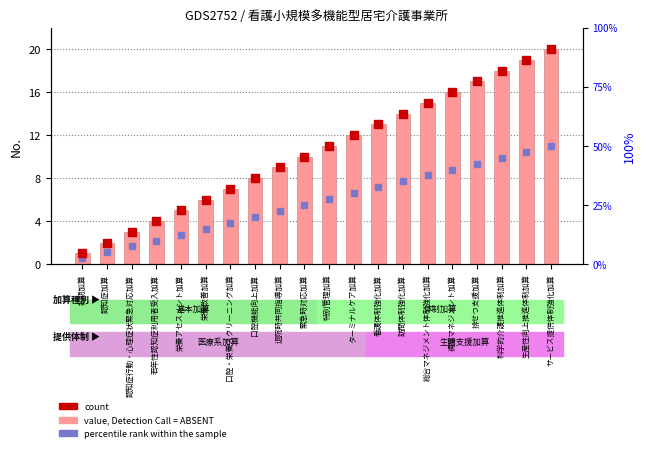

Which has a higher value, 看護体制強化加算 or 初期加算?

看護体制強化加算